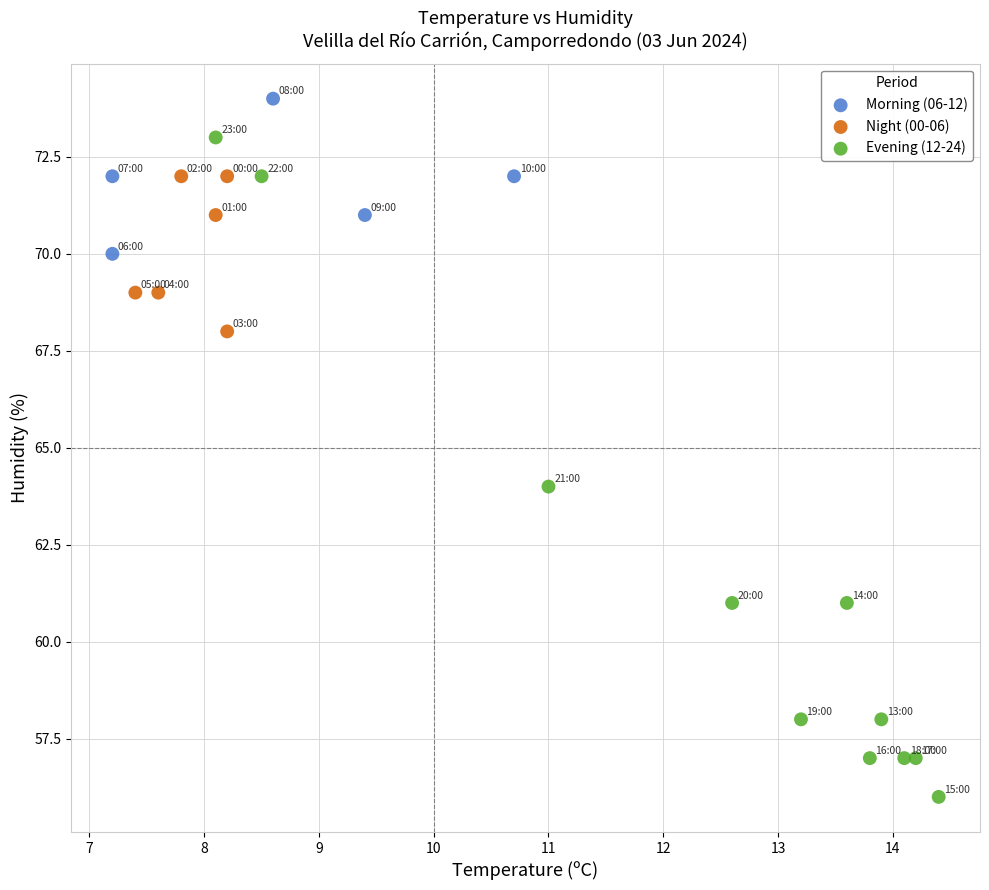

What are all the series names shown in the legend?

Morning (06-12), Night (00-06), Evening (12-24)